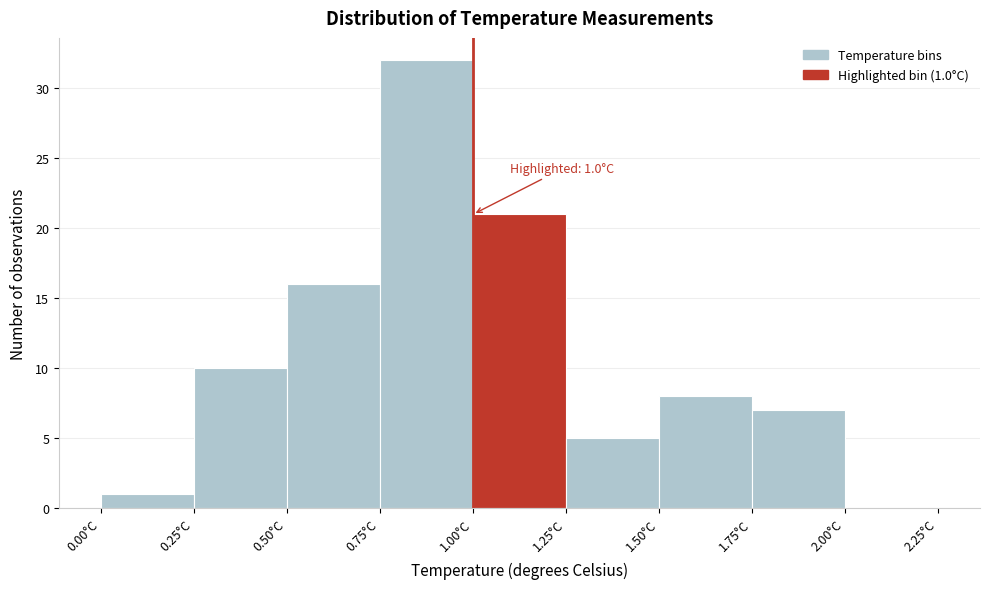

Which range on the x-axis has the tallest bar?

0.75 to 1.00